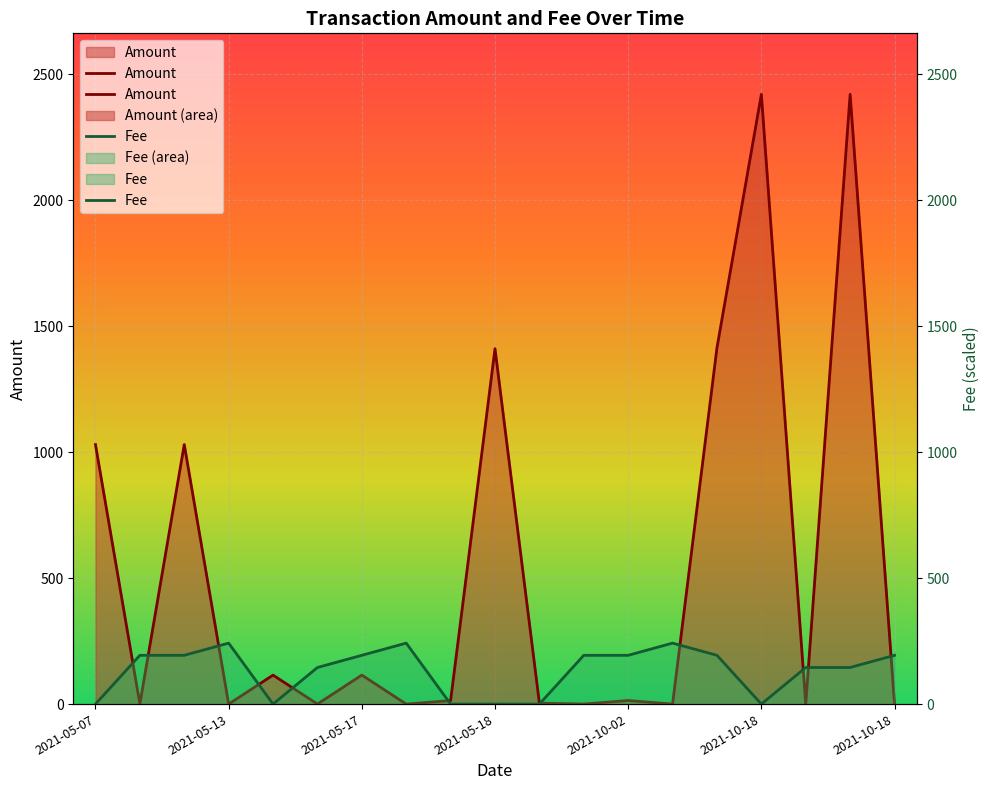

What is the difference between the maximum and minimum values in the Fee series?

242.0